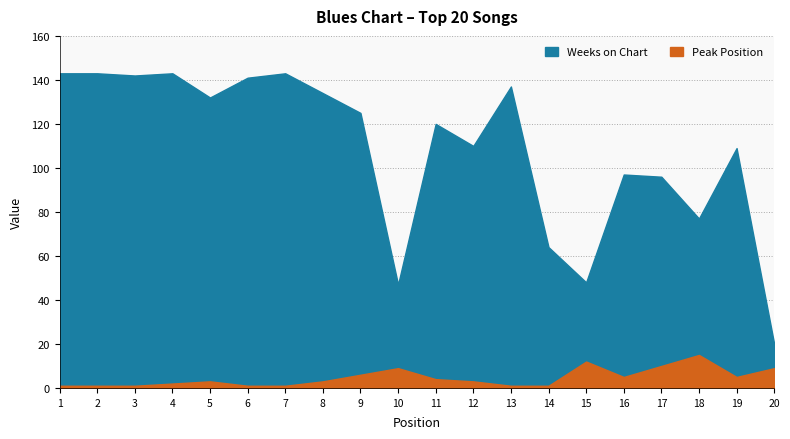

True or false: Weeks on Chart has a value of 96 at 17.

True